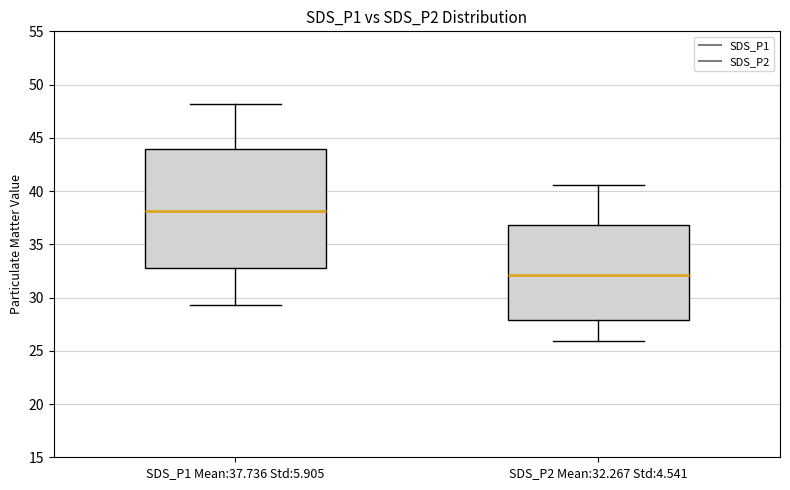

Which box has the highest median line?

SDS_P1 Mean:37.736 Std:5.905